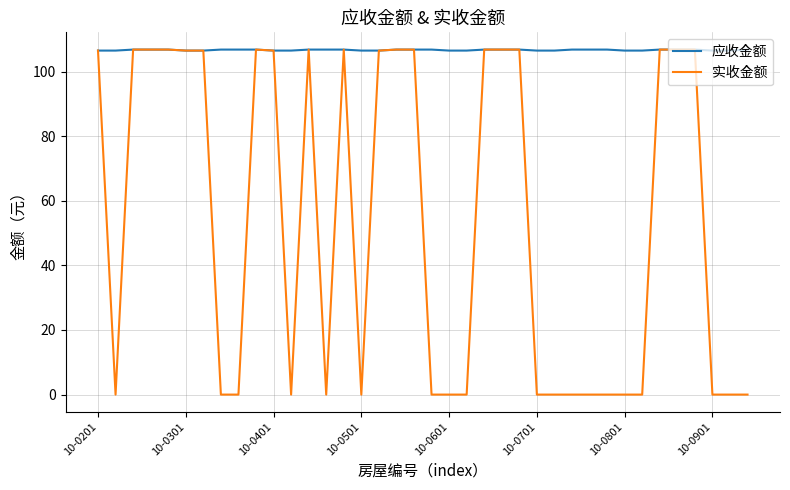

Rank the series by their average value, from highest to lowest.

应收金额, 实收金额